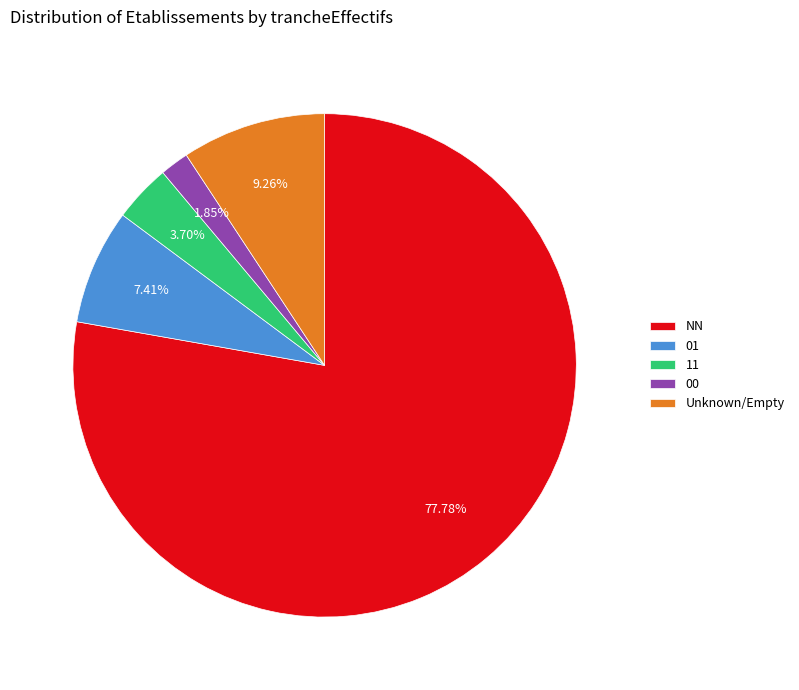

True or false: 11 accounts for 4% of the total.

True